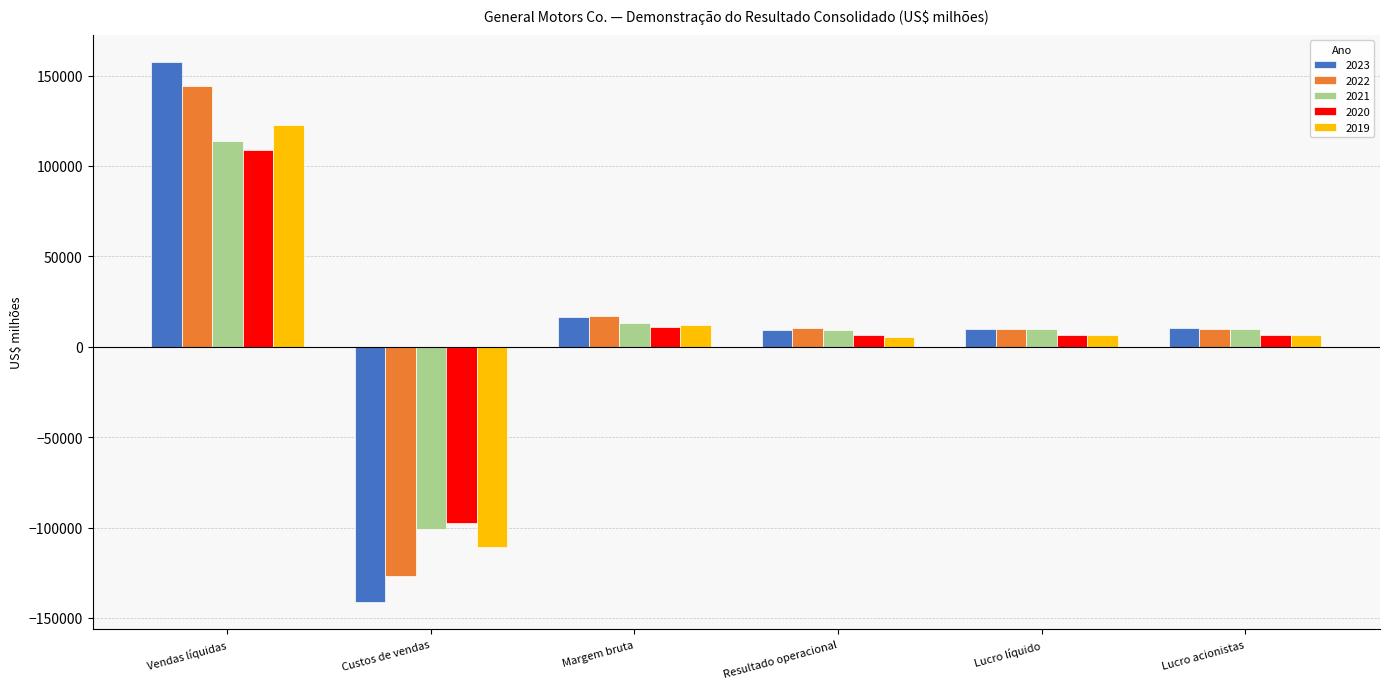

What is the label of the 4th bar from the left?

Resultado operacional